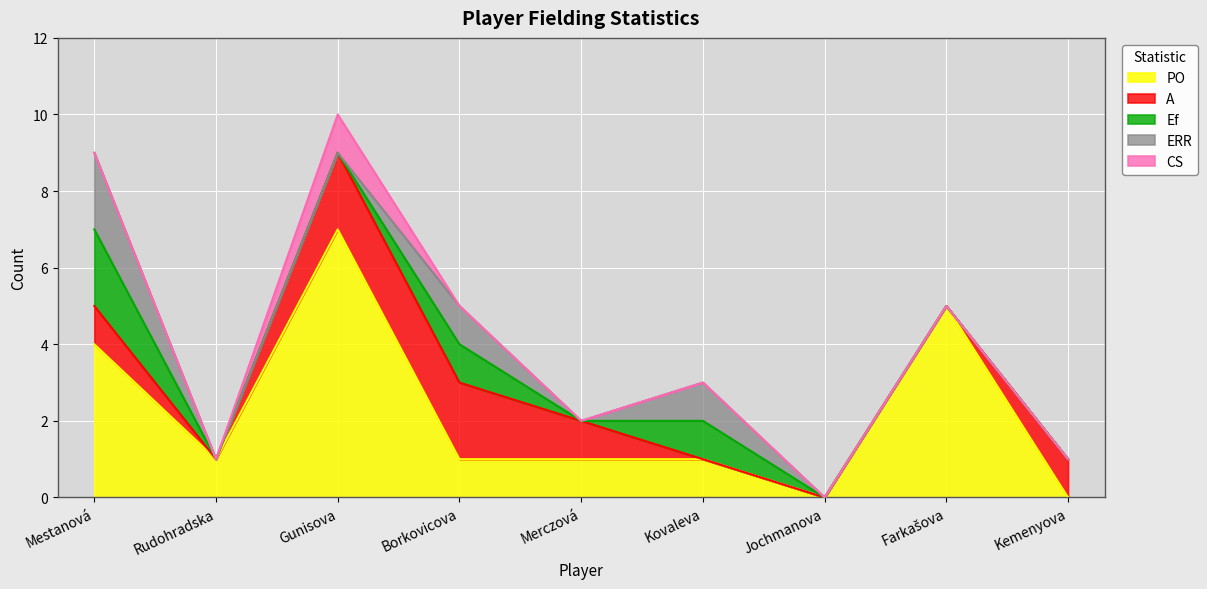

At how many categories does at least one series exceed 4?

2